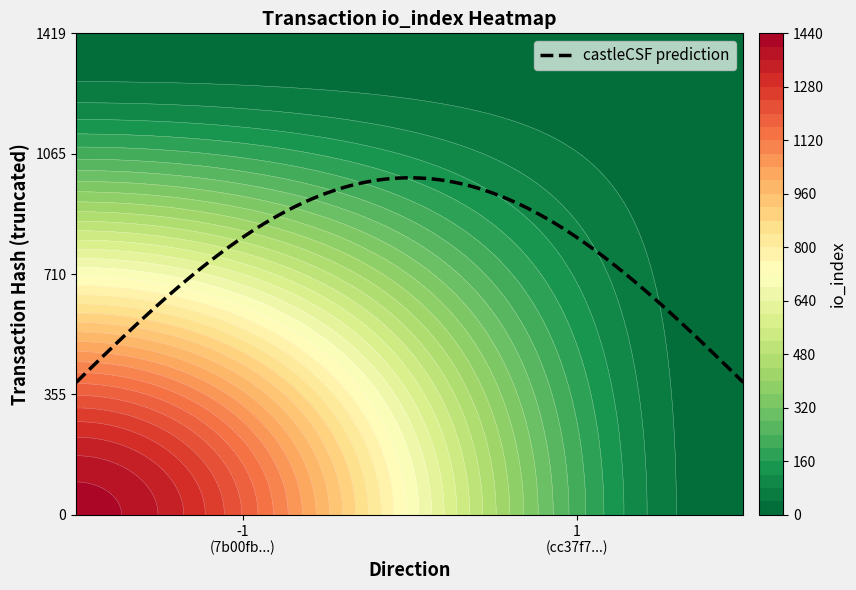

True or false: cc37f772c5a687017b25b537328cfad14288317 has a value of 1 at direction.

True